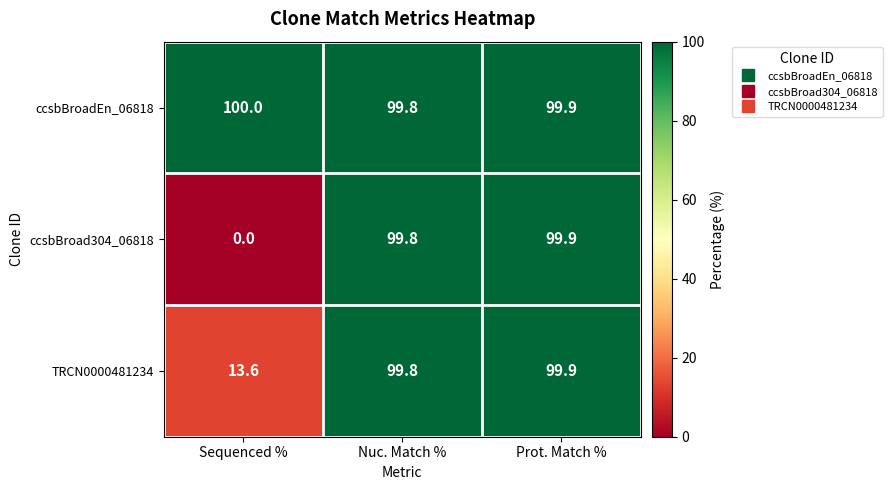

The ccsbBroadEn_06818 series shows 51.8 at Prot. Match %. True or false?

False